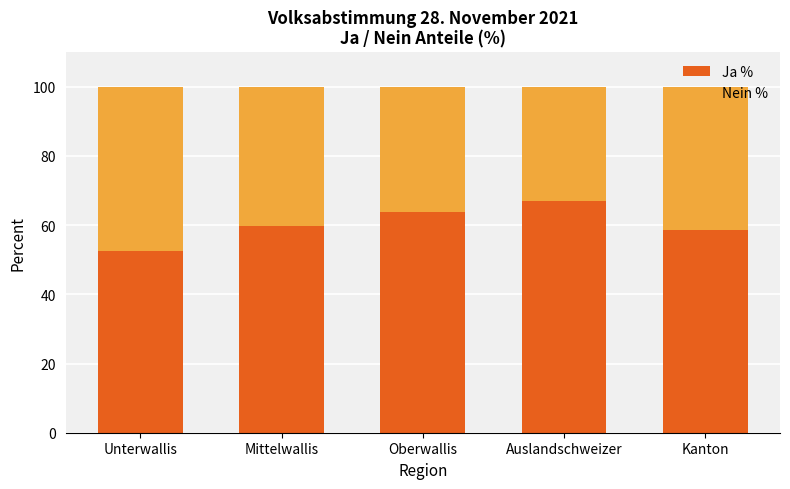

What is the difference between the maximum and minimum values in the Ja % series?

14.5